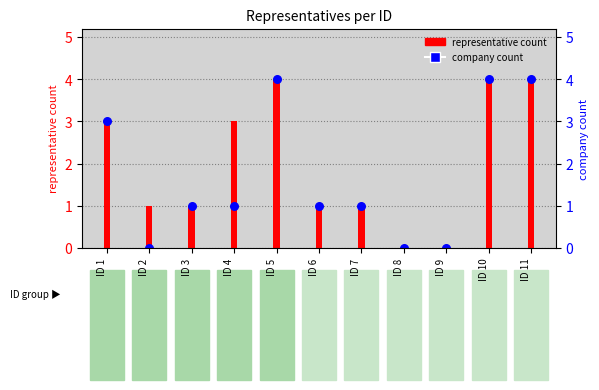

Is the value of company count at ID 11 greater than the value of representative count at ID 9?

Yes